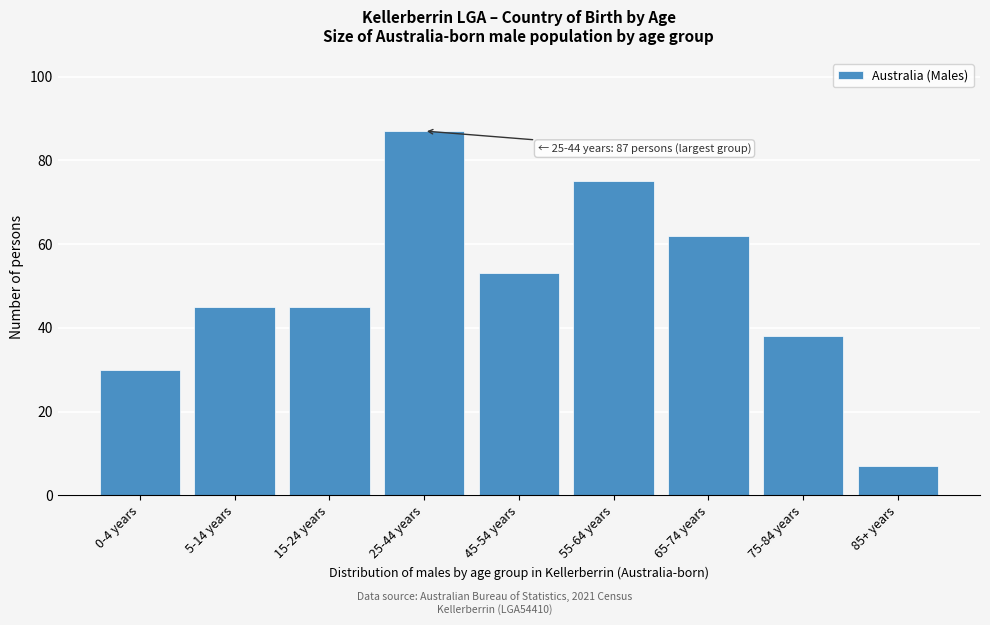

Reading left to right, list all the values displayed in this chart.

0-4 years=30	5-14 years=45	15-24 years=45	25-44 years=87	45-54 years=53	55-64 years=75	65-74 years=62	75-84 years=38	85+ years=7